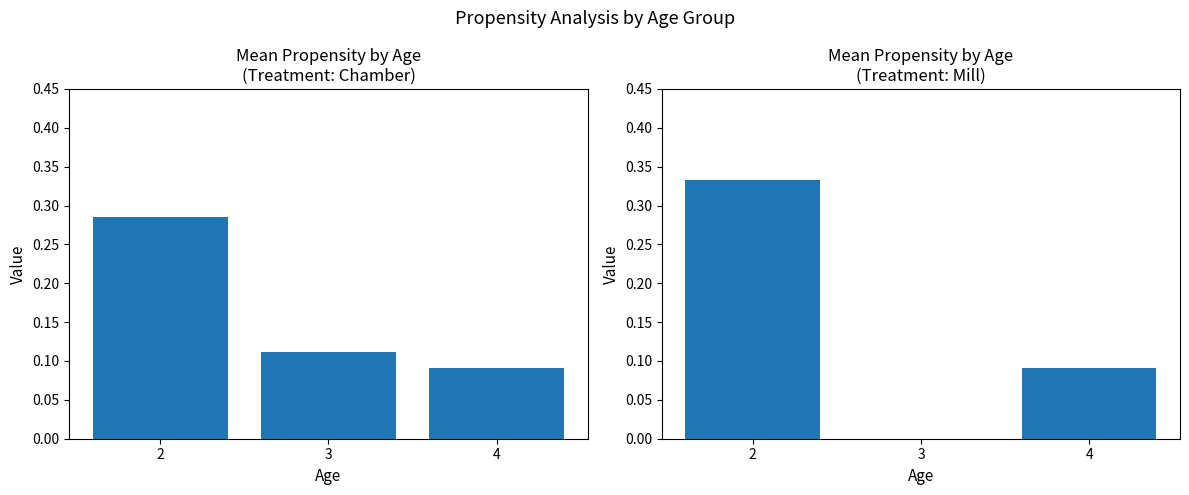

Are the bars grouped side by side (vs. stacked)?

No